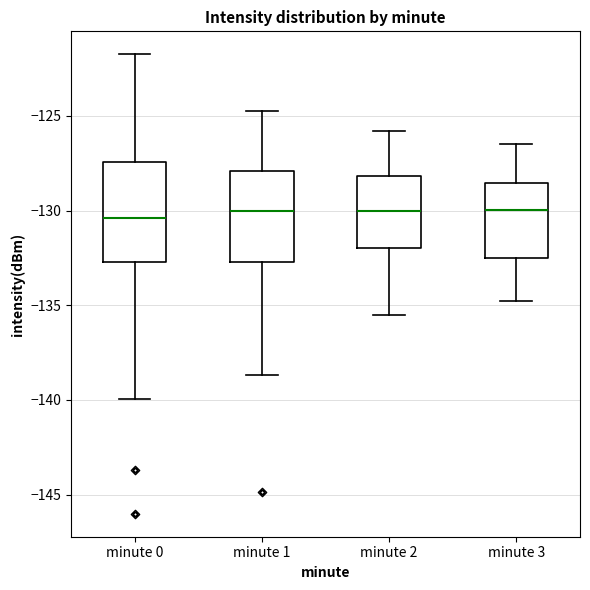

Where does the upper whisker of the box for minute 1 end on the y-axis? The values are not printed on the chart, so give them approximately, as read against the axis.

-124.5